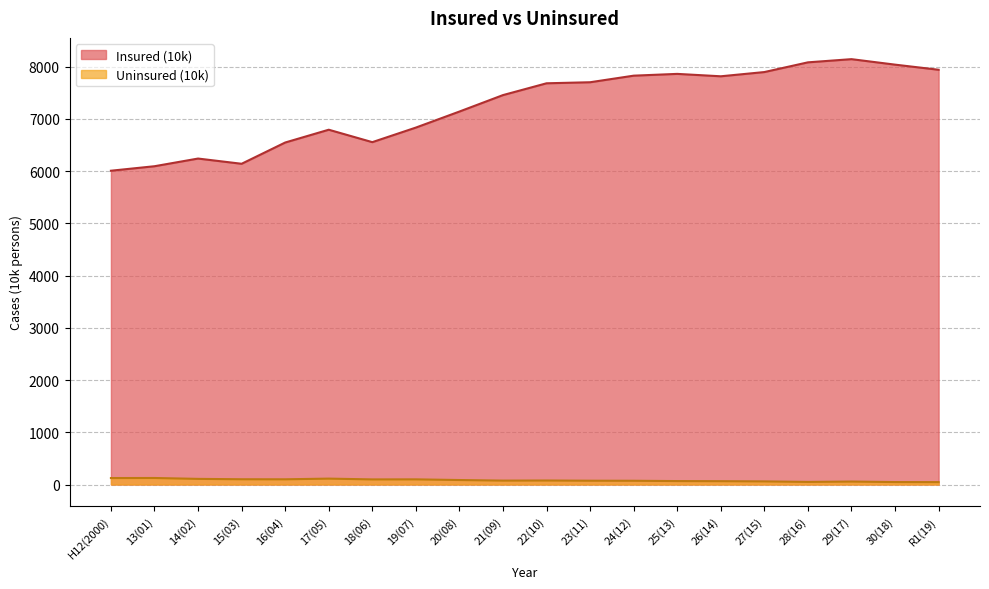

Which has a higher value, R1(19) or 29(17)?

29(17)